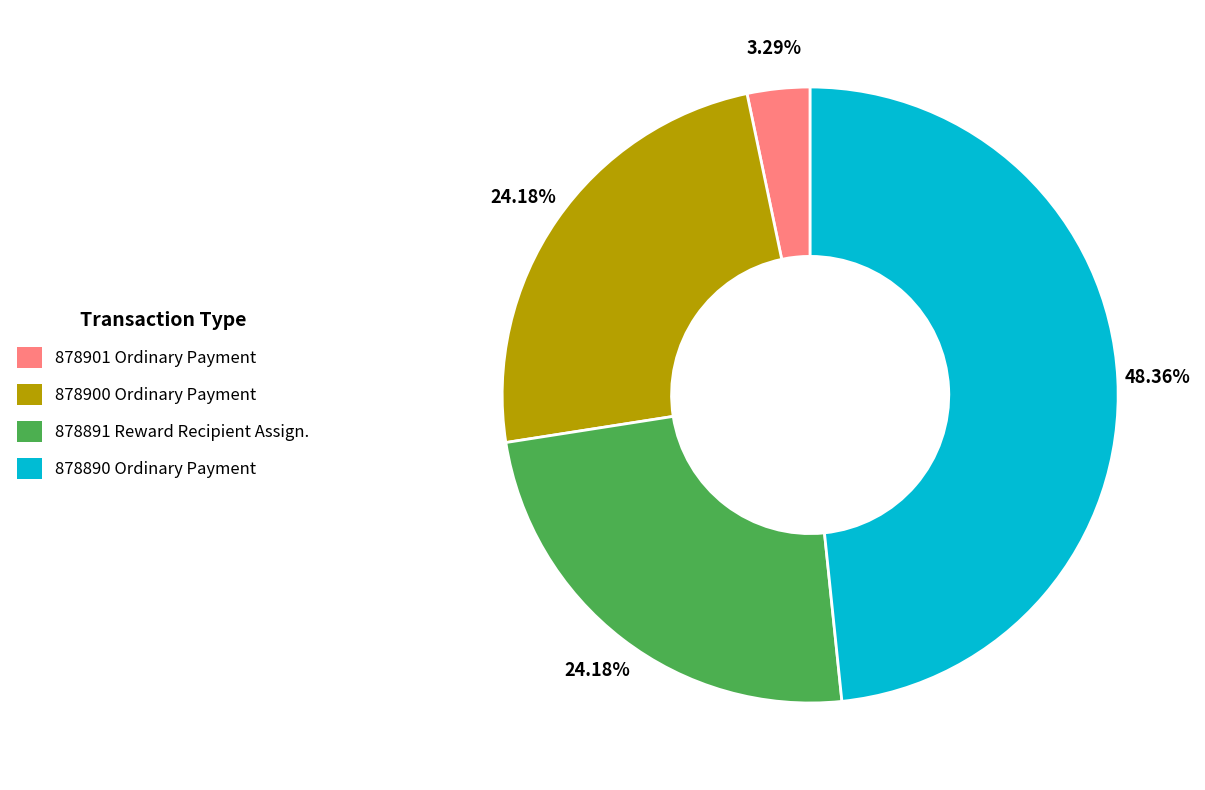

Is there any slice that represents more than half of the pie?

No